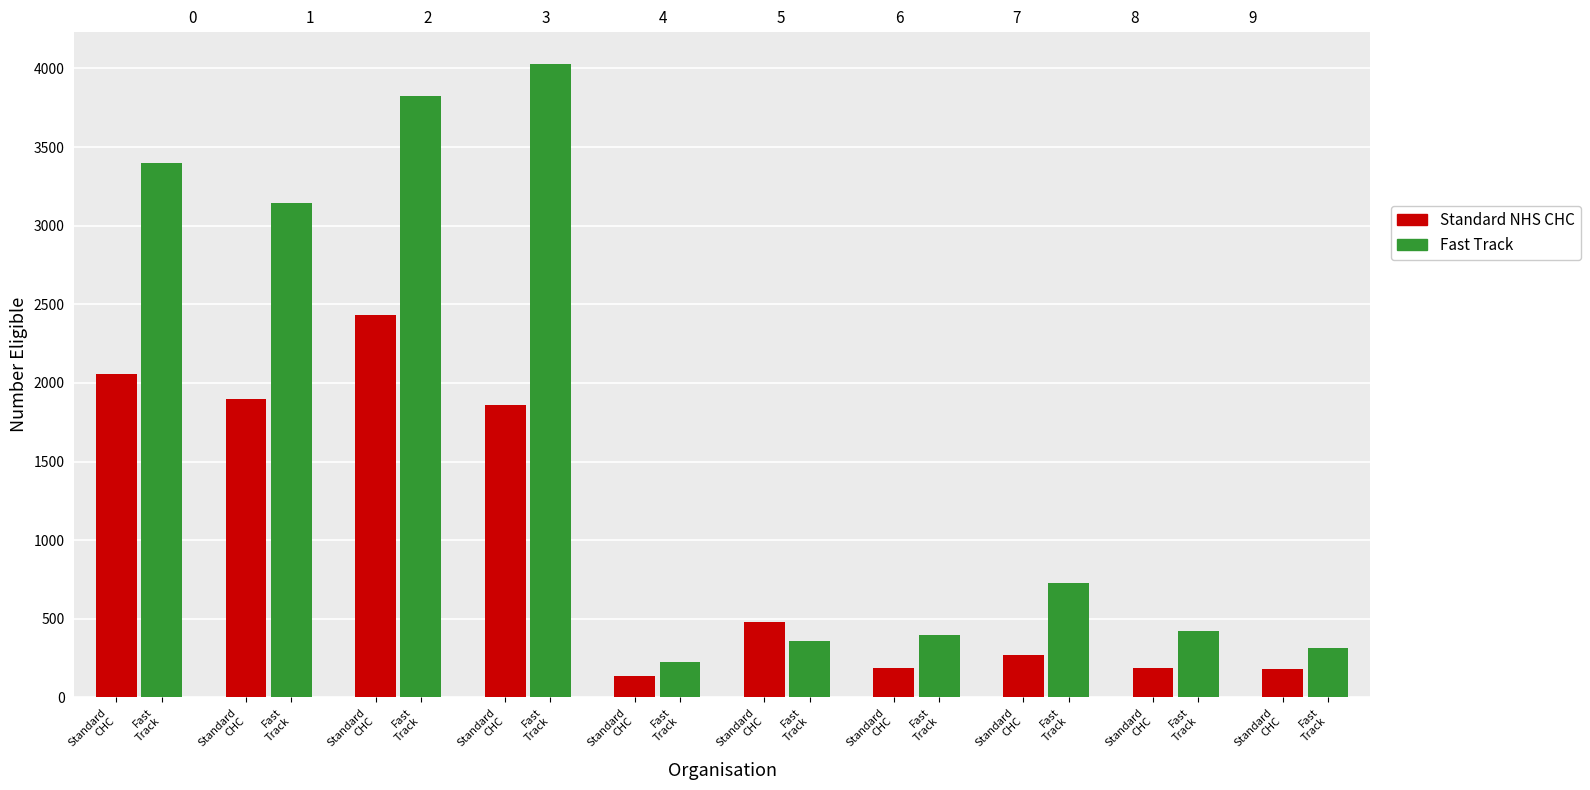

At Fast
Track, list the series in order from smallest to largest.

Standard NHS CHC, Fast Track